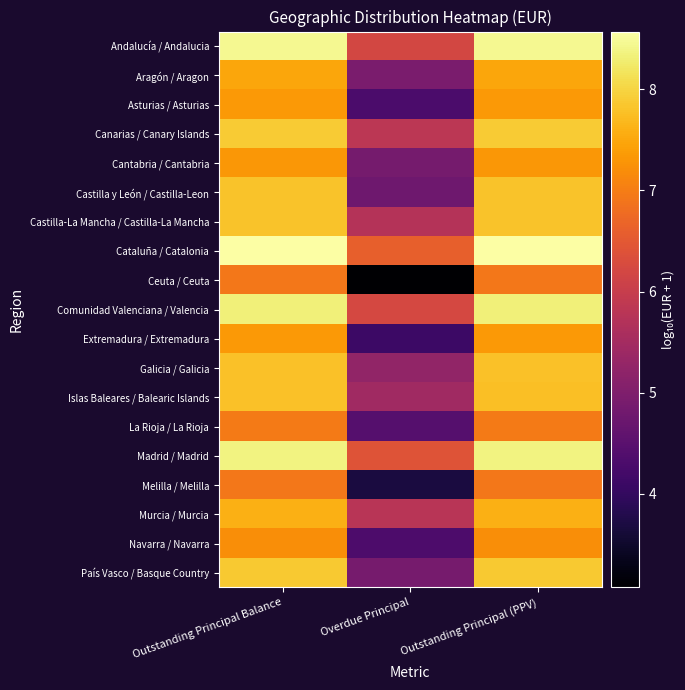

Which category has the lowest value across all series?

Overdue Principal